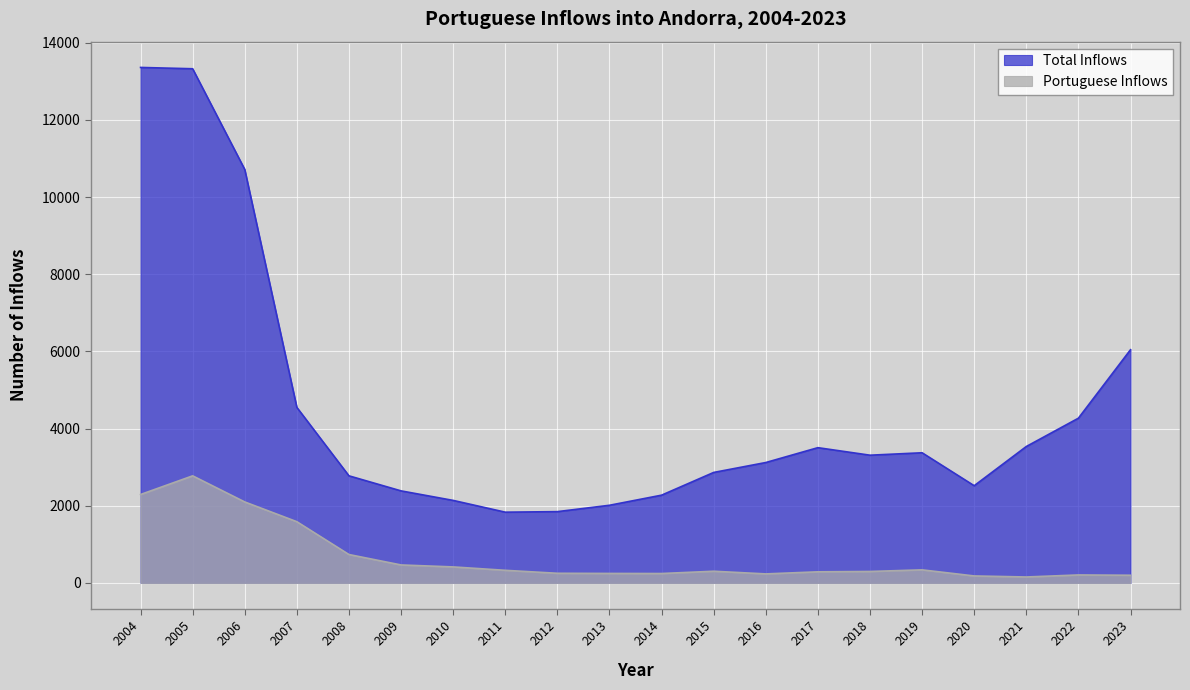

Rank the categories by Total Inflows value from highest to lowest.

2004, 2005, 2006, 2023, 2007, 2022, 2021, 2017, 2019, 2018, 2016, 2015, 2008, 2020, 2009, 2014, 2010, 2013, 2012, 2011